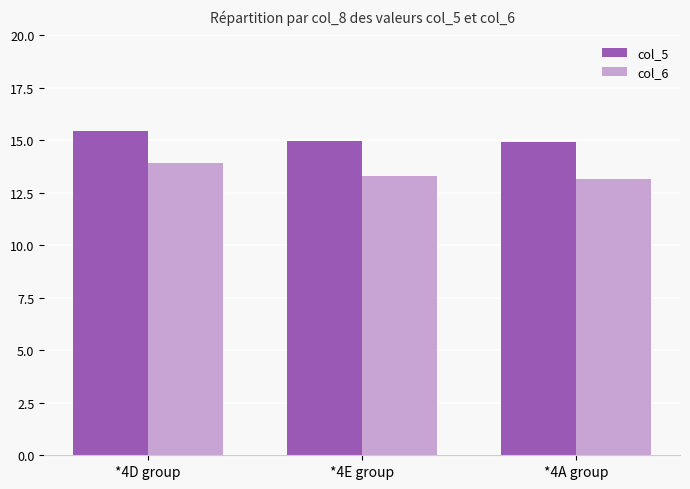

What is the difference between the col_5 values at *4A group and *4D group?

0.6